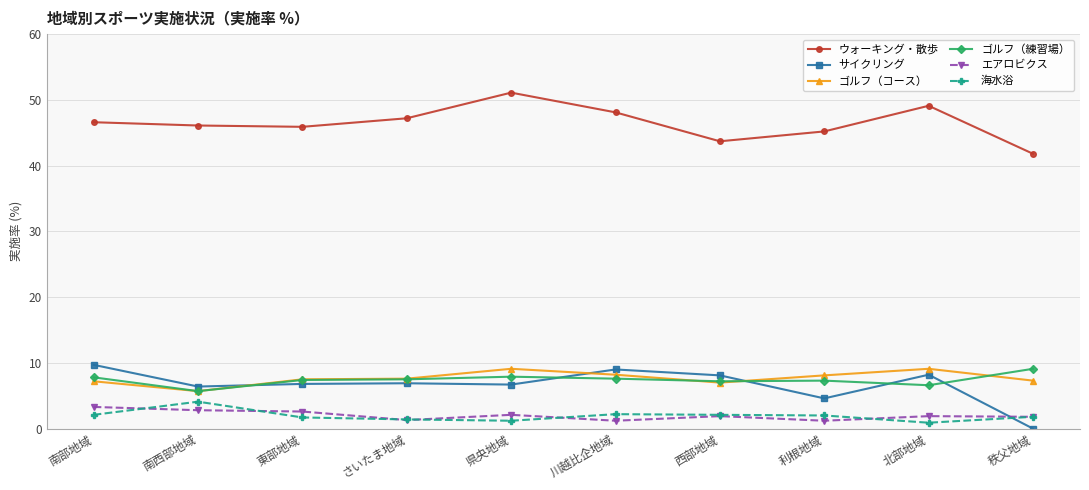

What is the value of the 海水浴 point at the 10th from the left?

1.8